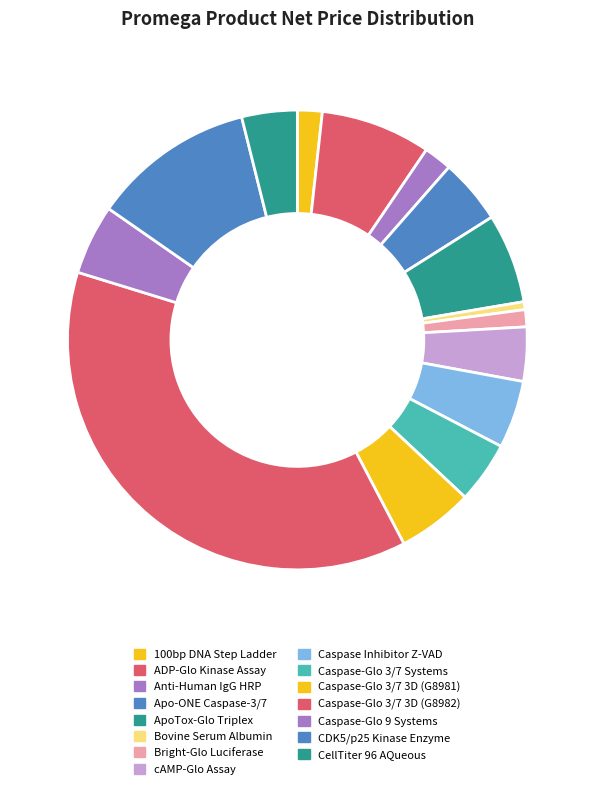

What is the smallest slice in the pie chart?

Bovine Serum Albumin